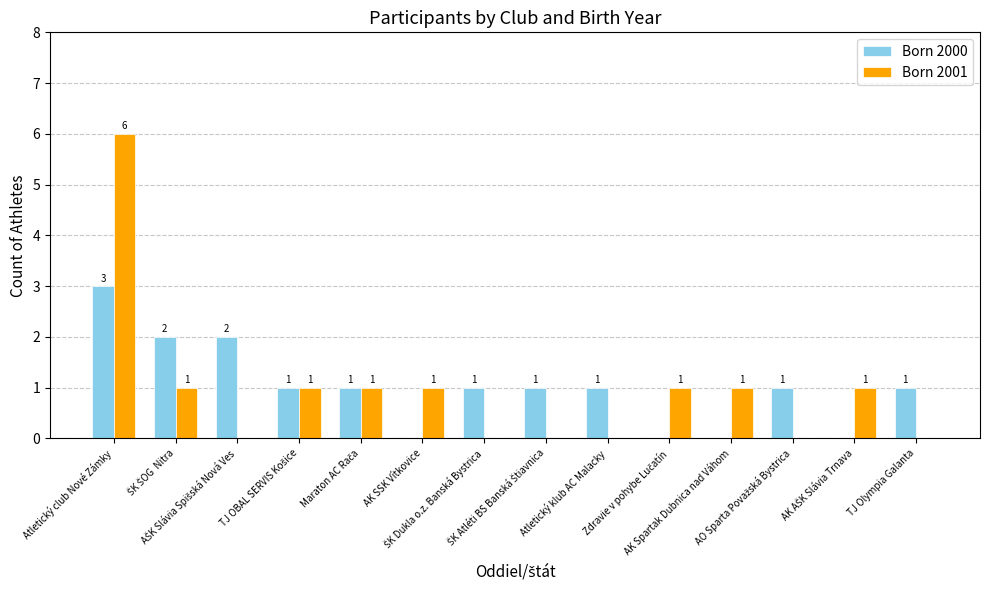

What is the greatest value displayed?

6